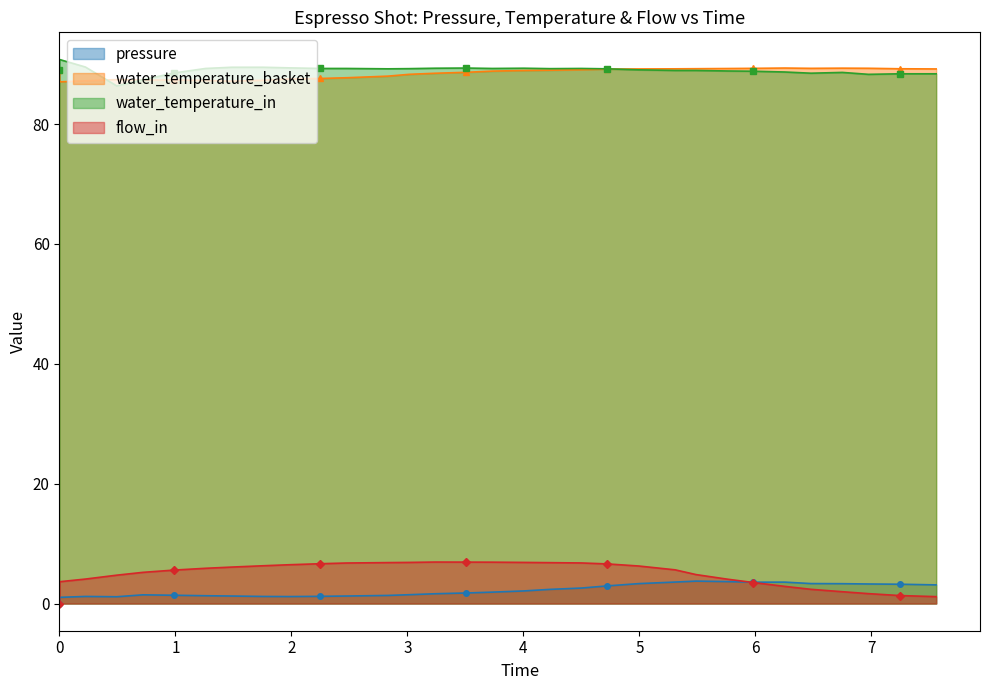

Which series has the widest spread of values?

flow_in